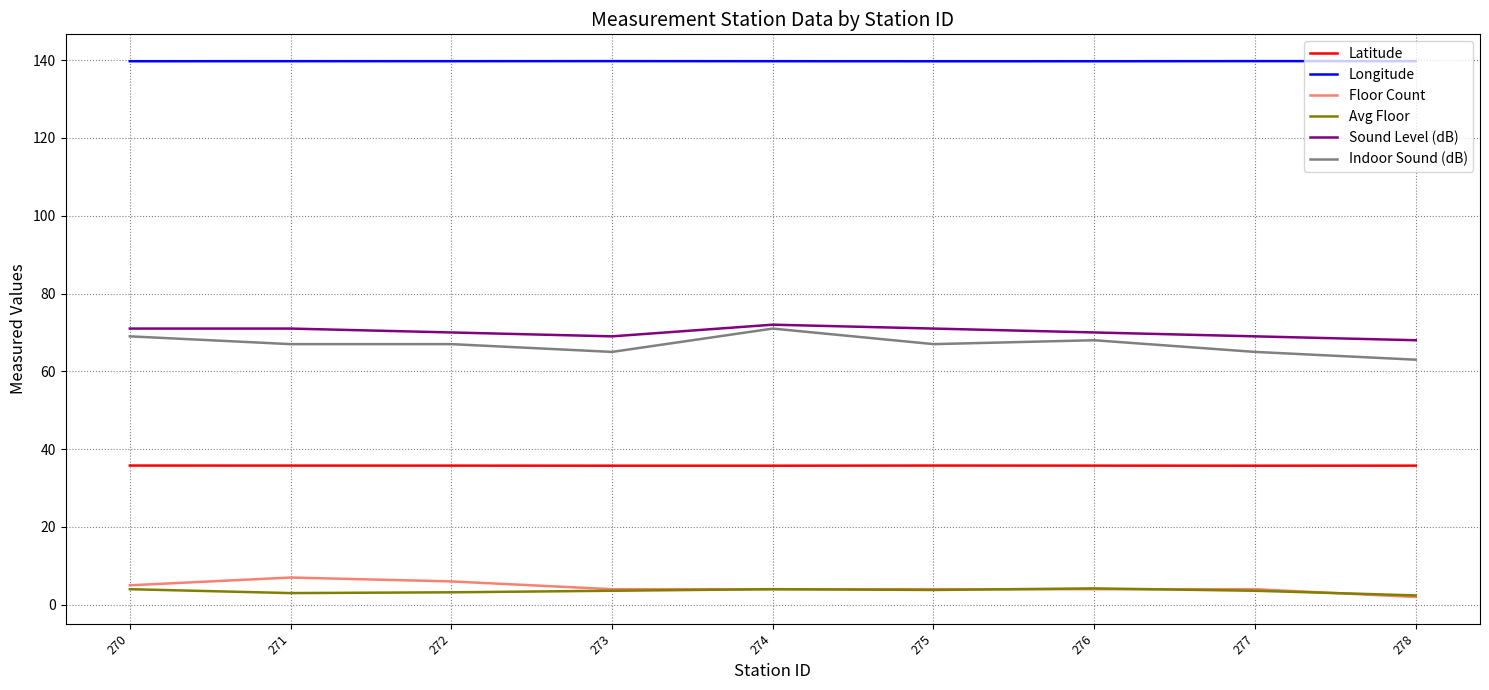

What is the difference between the highest and lowest values at 275?

135.9